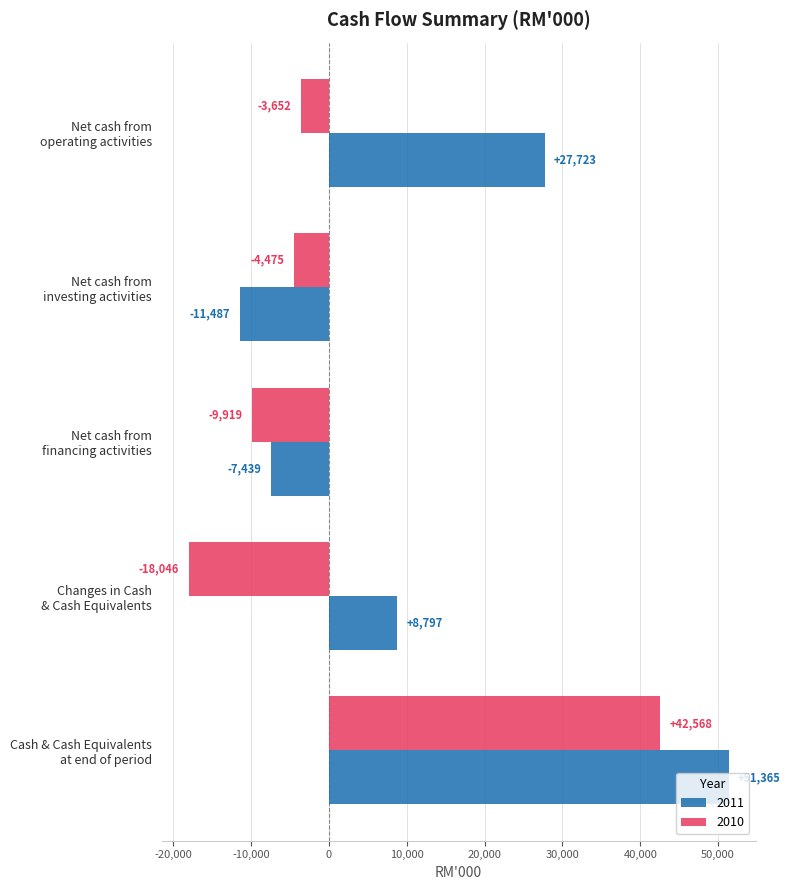

What is the difference between the maximum and minimum values in the 2011 series?

62852